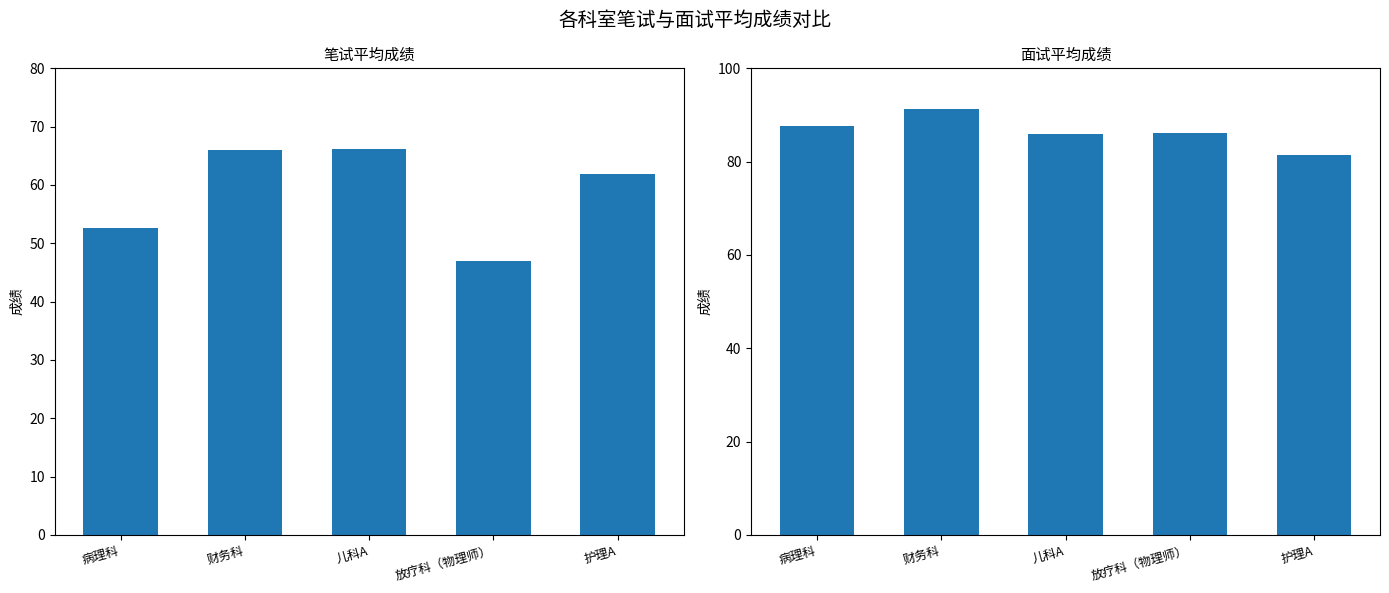

At how many categories does at least one series exceed 77?

5